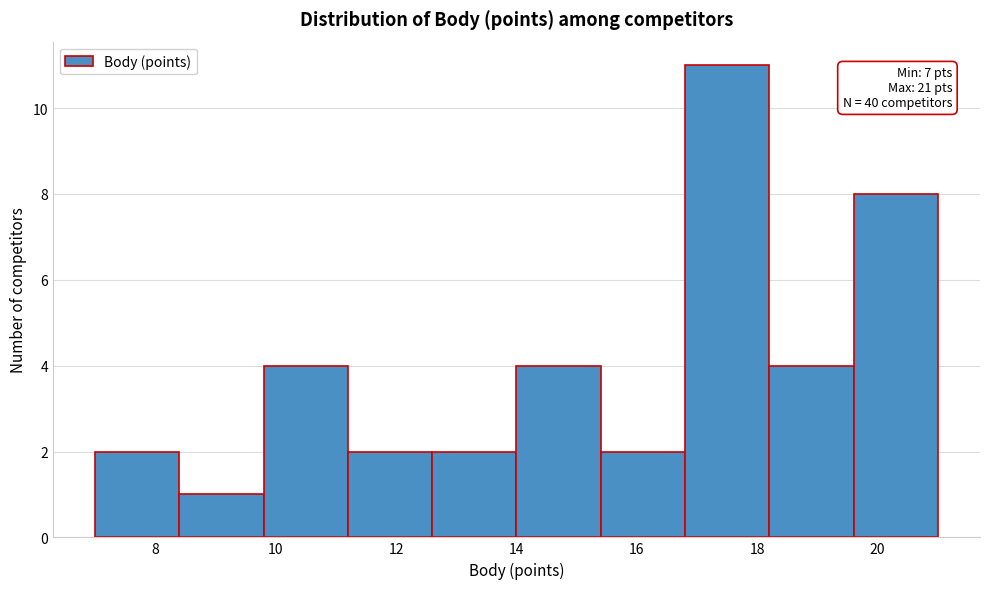

Over which range of the x-axis is the bar tallest?

16.8 to 18.2